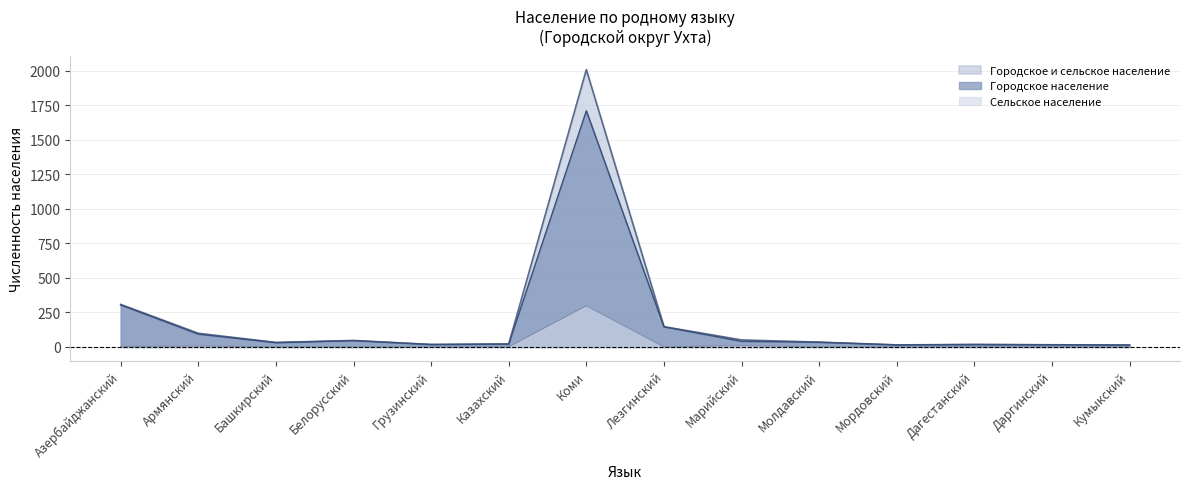

Which series changed the most between Марийский and Мордовский?

Городское и сельское население